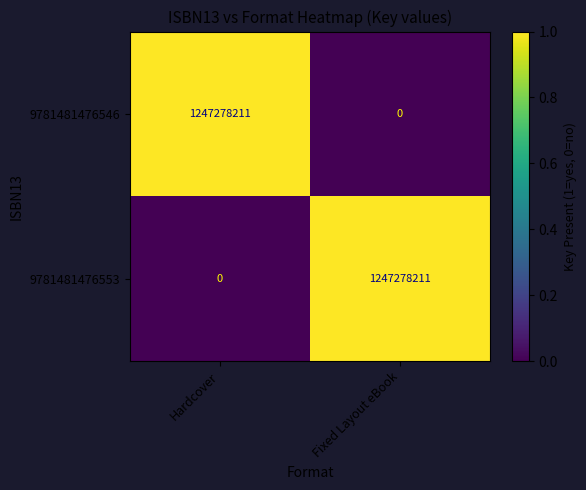

What is the spread (max minus min) of values at Fixed Layout eBook?

1247278211